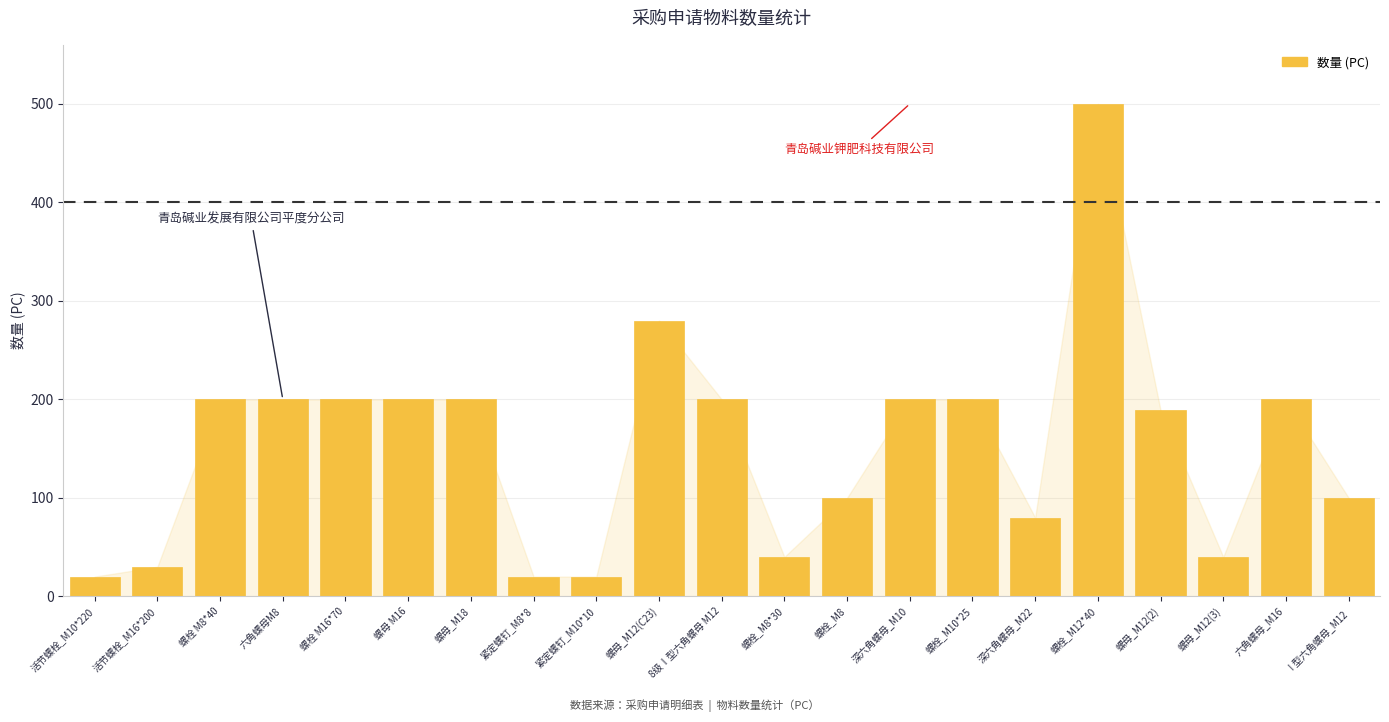

Between 8级Ⅰ型六角螺母 M12 and 活节螺栓_M16*200, which is larger?

8级Ⅰ型六角螺母 M12